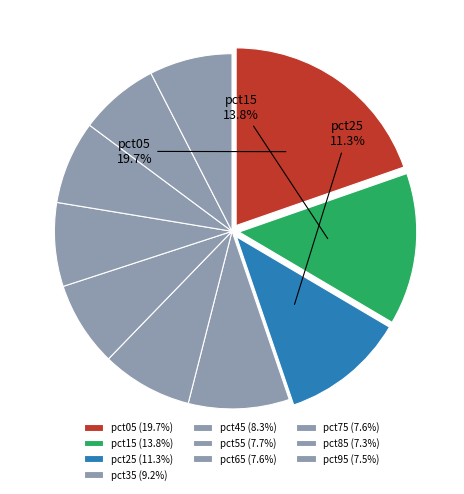

Count the number of slices in the pie.

10